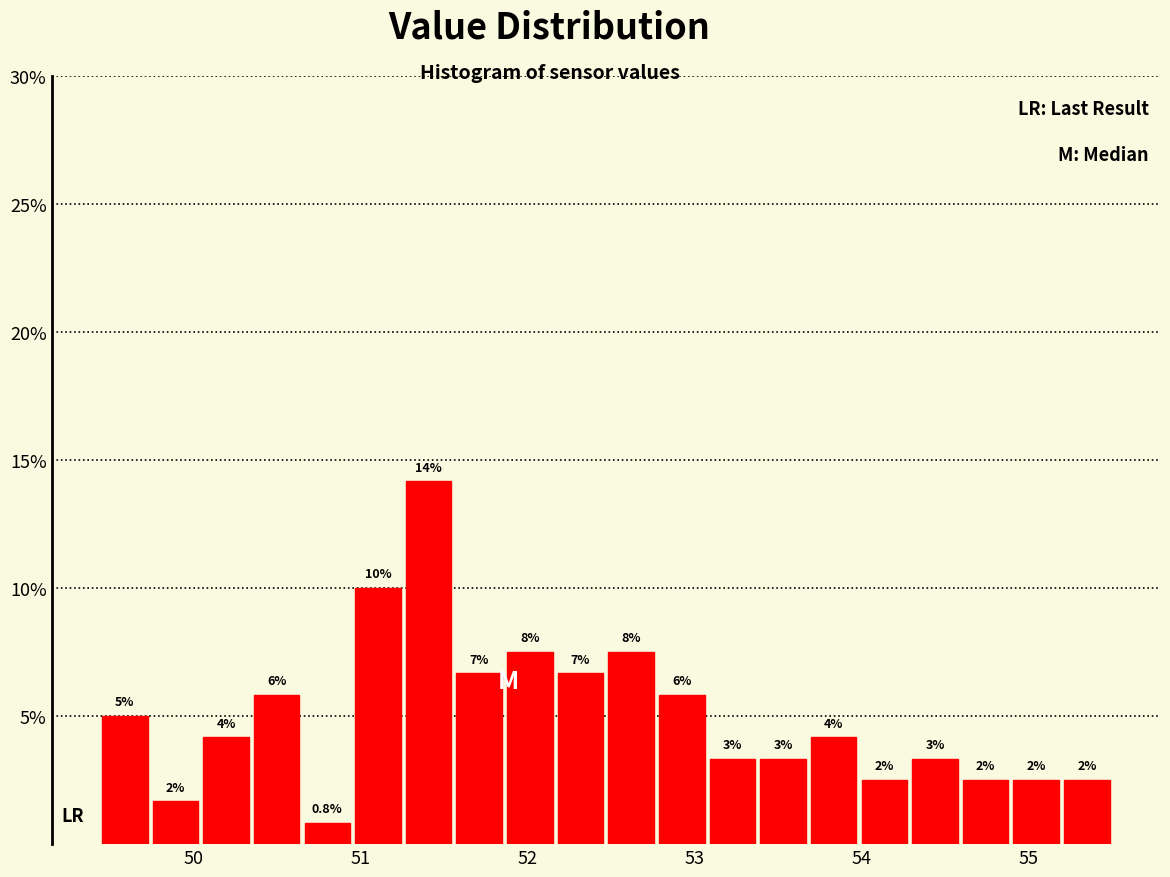

Read against the x-axis, roughly where is the centre of the tallest bar?

51.4